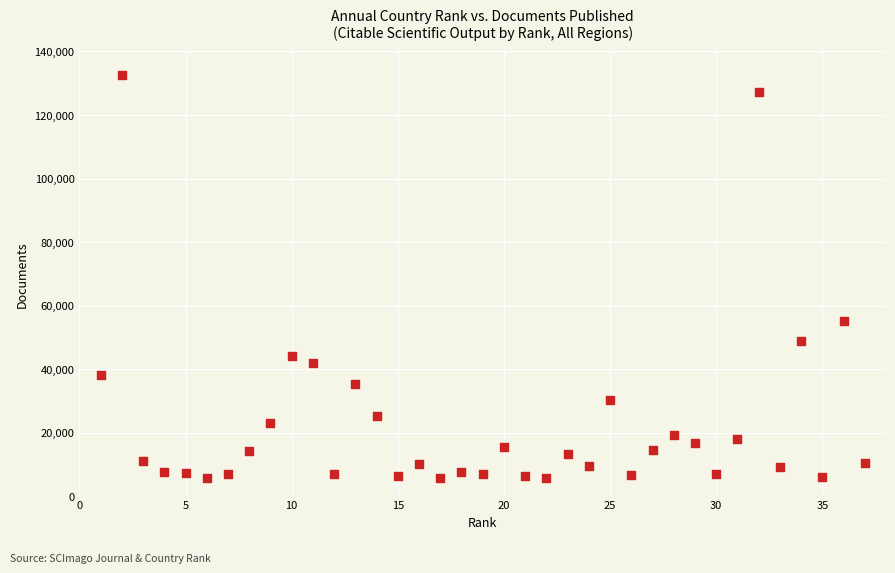

What is the range of X values (max minus min)?

36